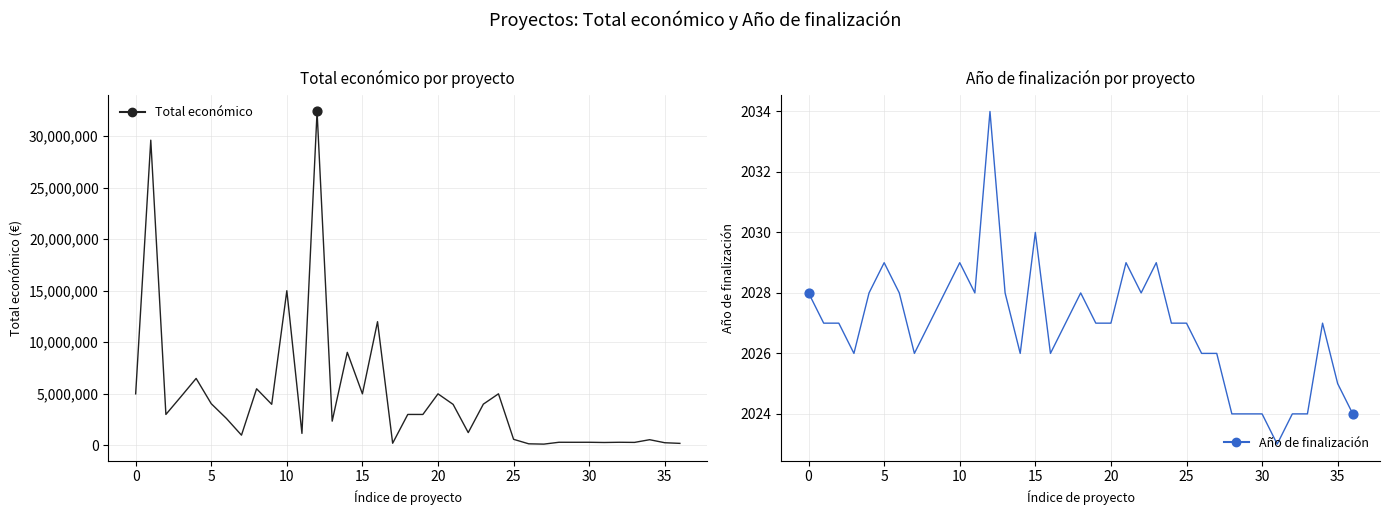

Is the value of Total económico at 13 greater than the value of Año de finalización at 32?

Yes